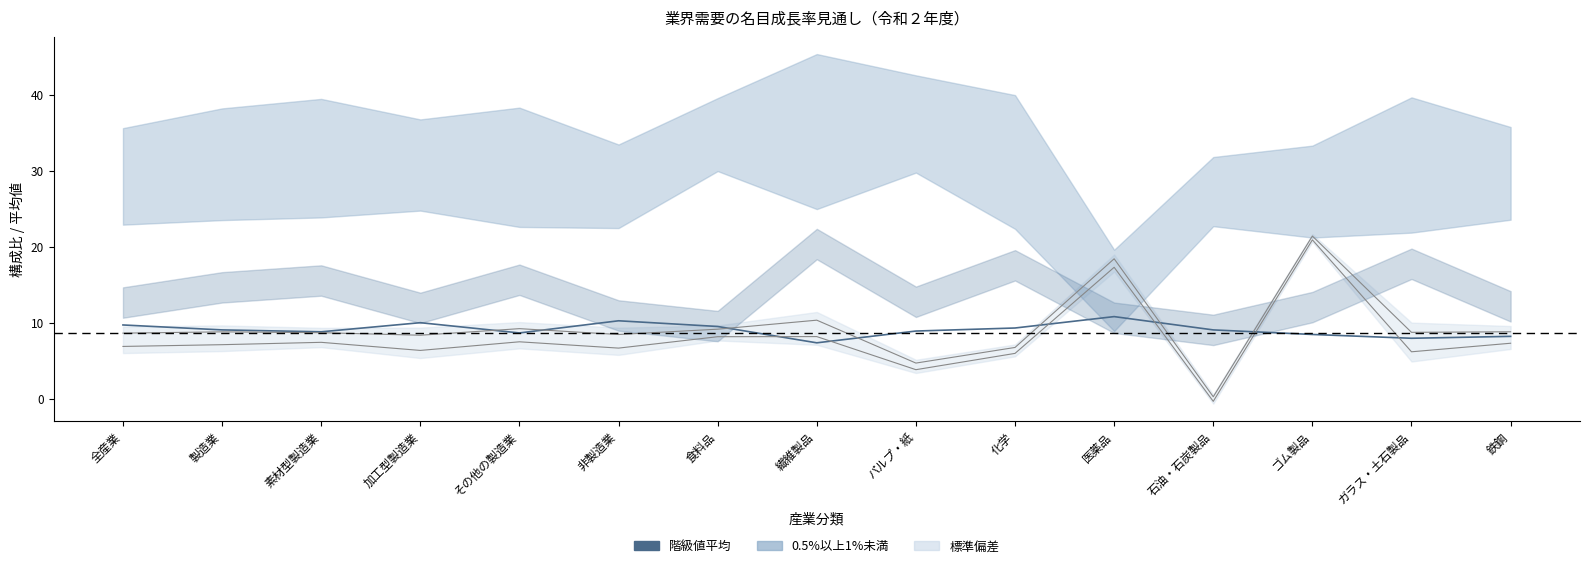

List the labels in order of value, smallest first.

繊維製品, ガラス・土石製品, 鉄鋼, ゴム製品, その他の製造業, 素材型製造業, パルプ・紙, 製造業, 石油・石炭製品, 化学, 食料品, 全産業, 加工型製造業, 非製造業, 医薬品